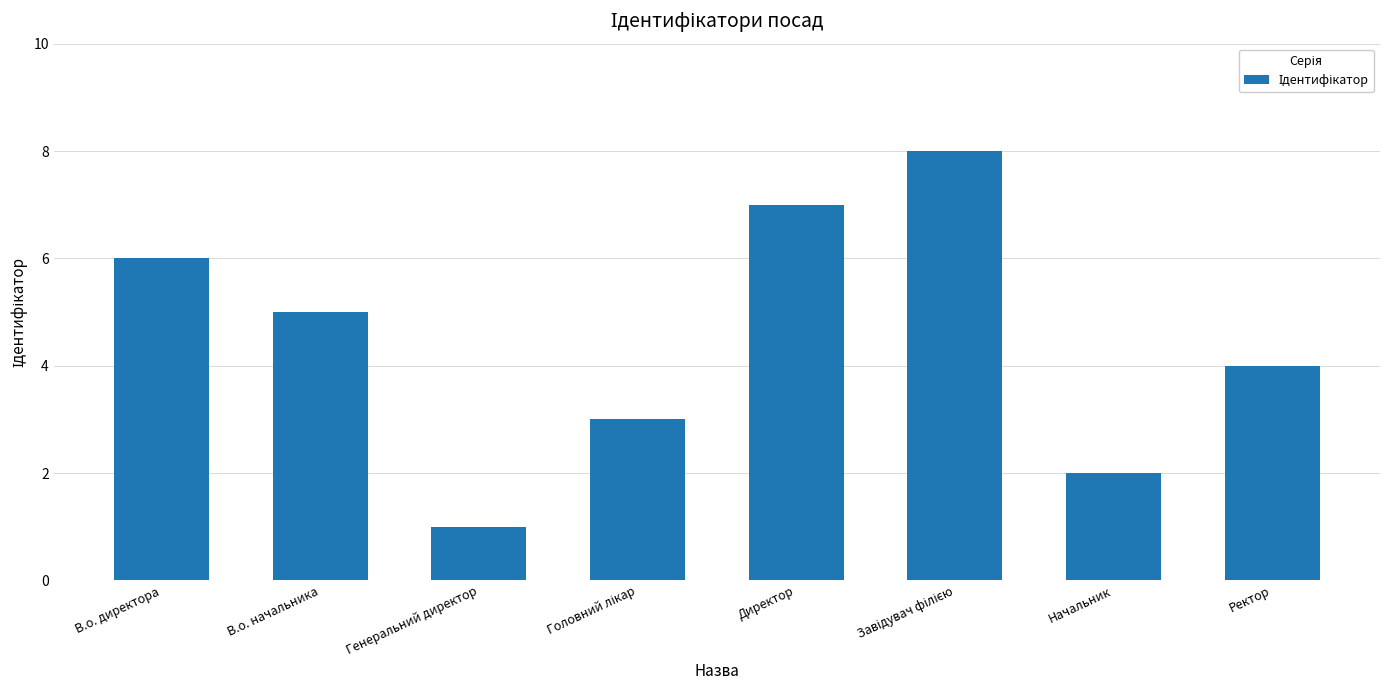

Is it true that the value at В.о. директора is 9?

False